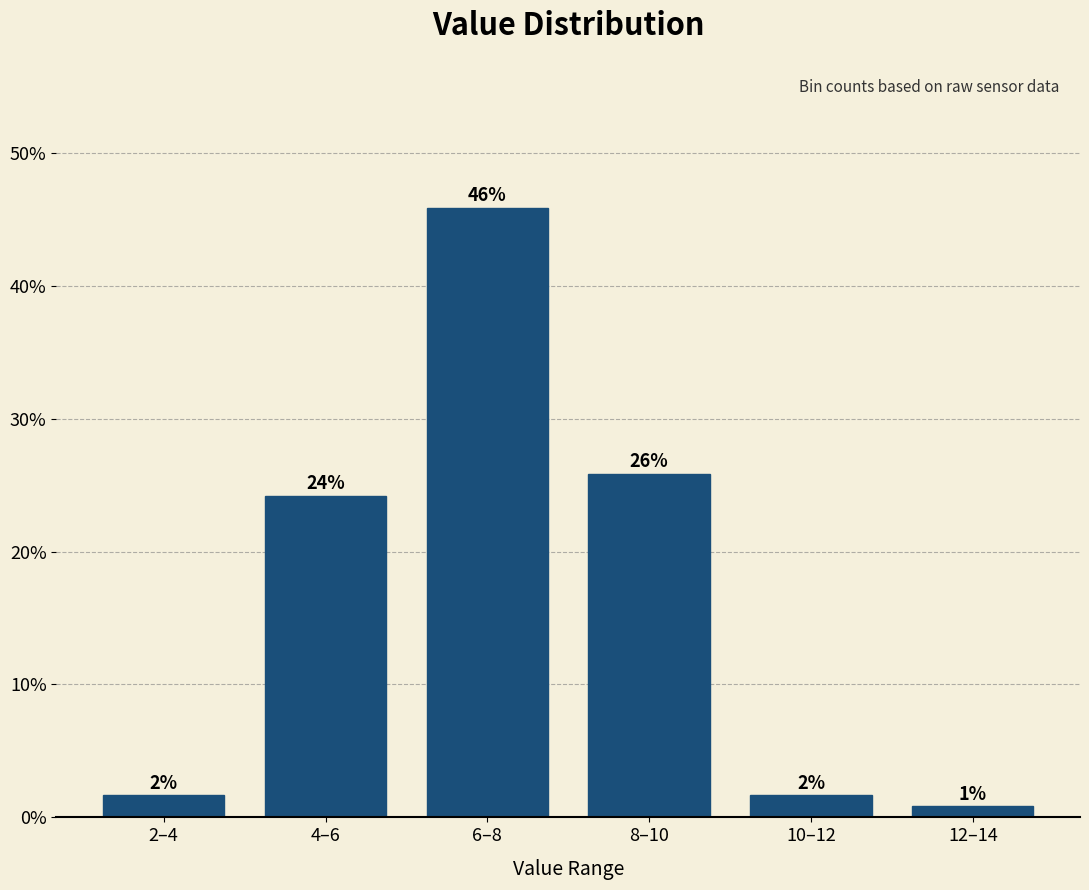

Does the chart contain any negative values?

No